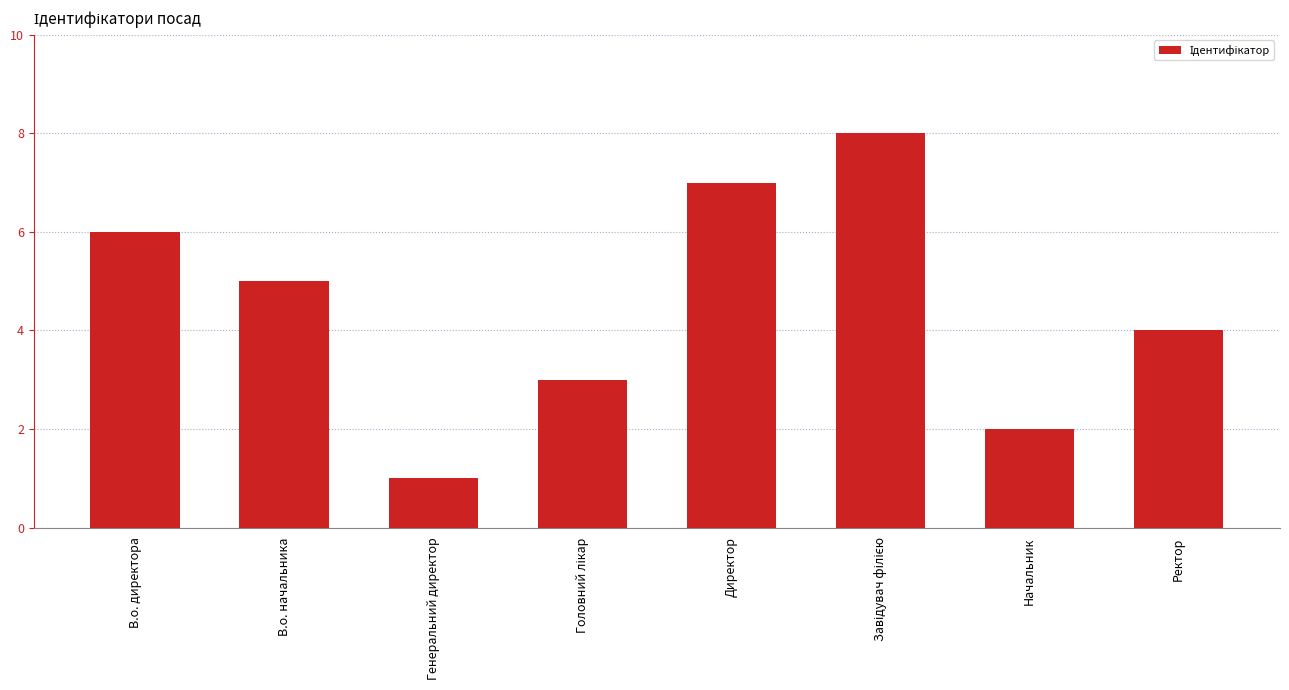

What position from the right is Генеральний директор?

6